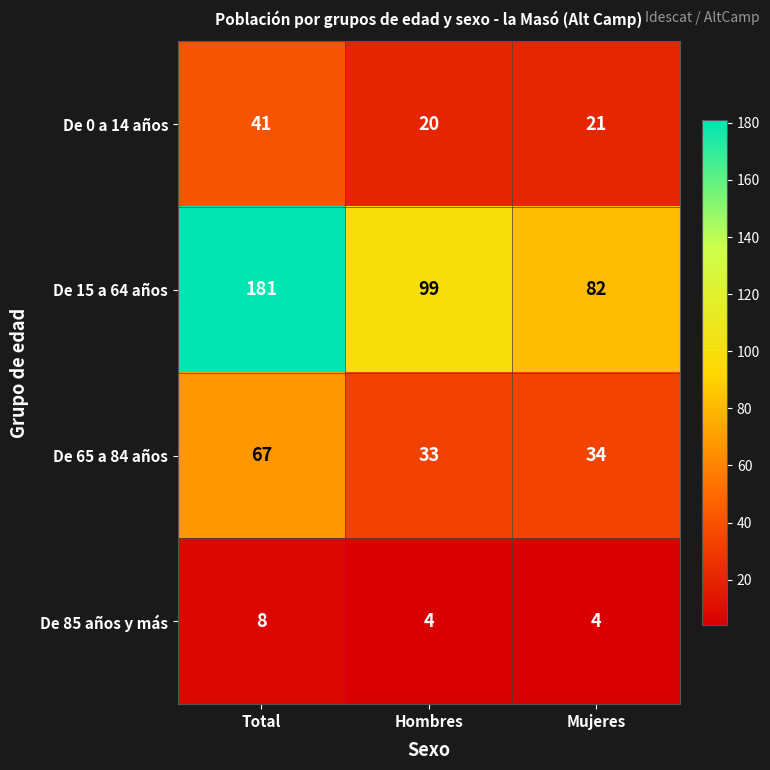

What is the sum of all De 0 a 14 años values?

82